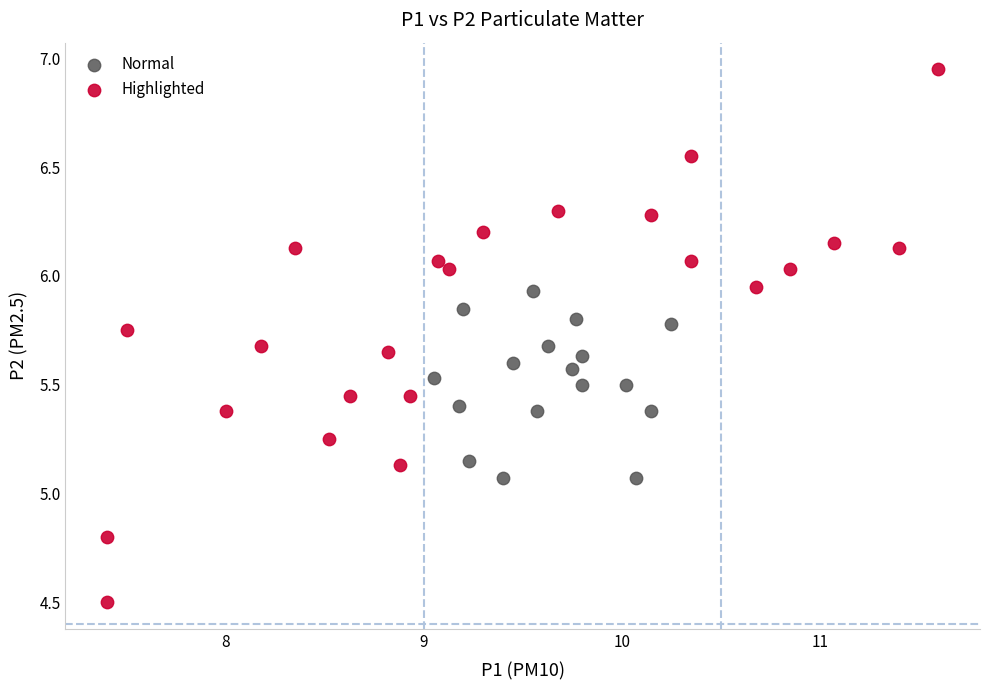

Which series has the widest spread of Y values?

Highlighted